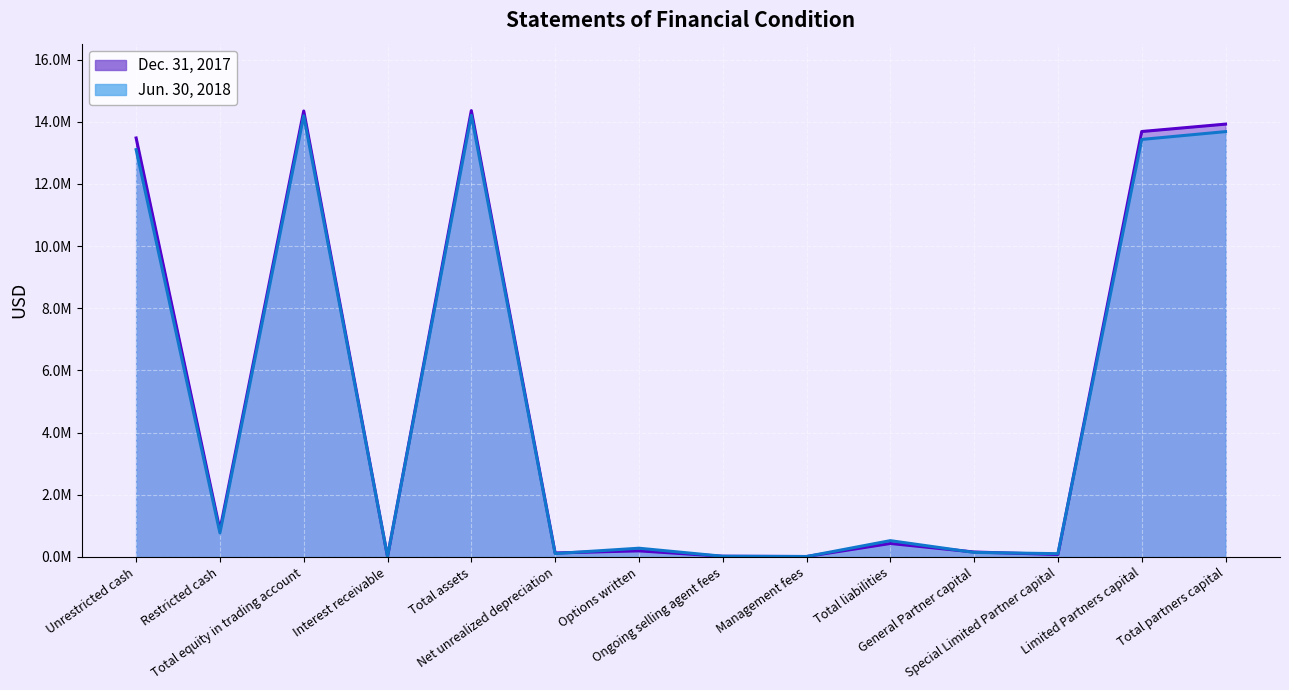

Between which two adjacent categories do Jun. 30, 2018 and Dec. 31, 2017 first intersect?

Total equity in trading account and Interest receivable